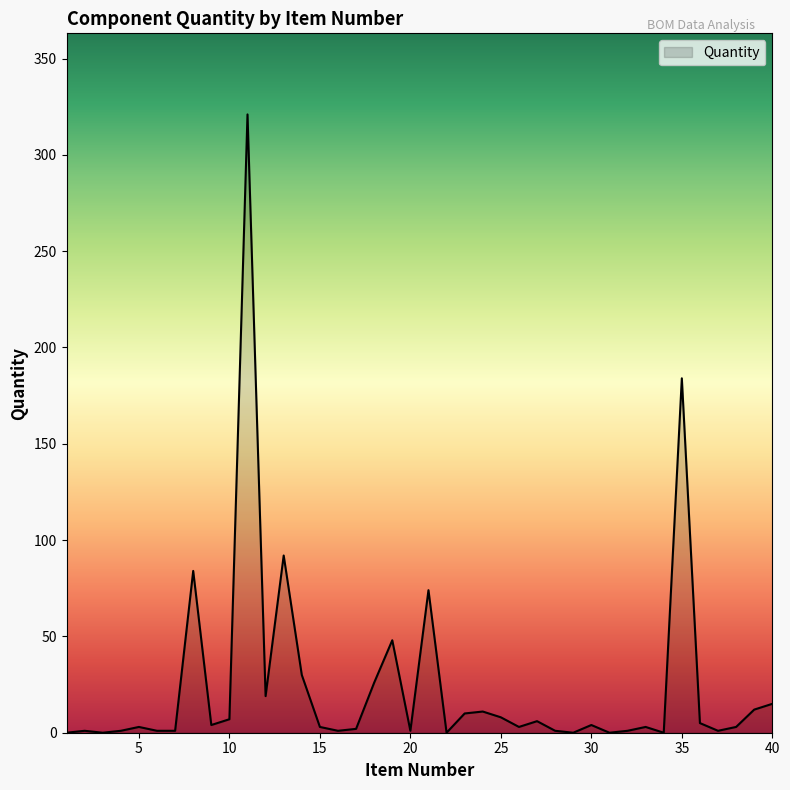

What is the maximum value shown in the chart?

321